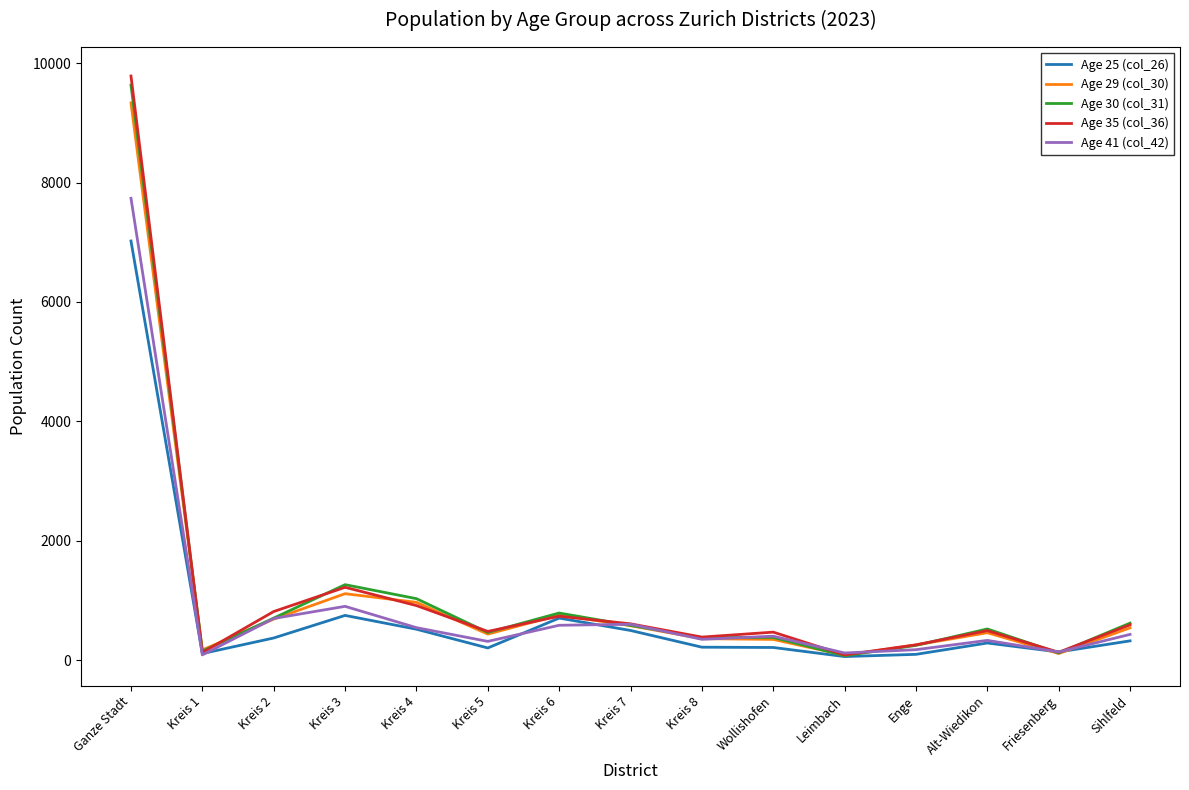

What is the total value across all series at Ganze Stadt?

43507